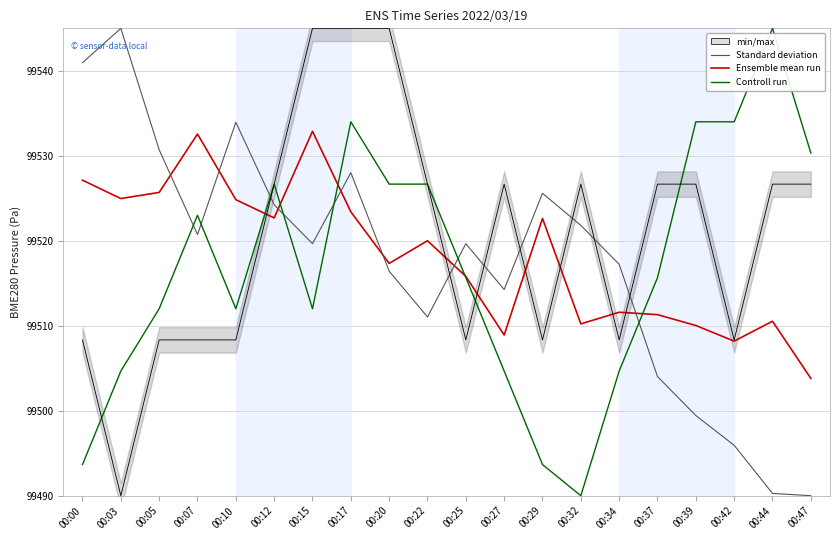

The value of BME280_temperature at 00:22 is 153951.7. True or false?

False